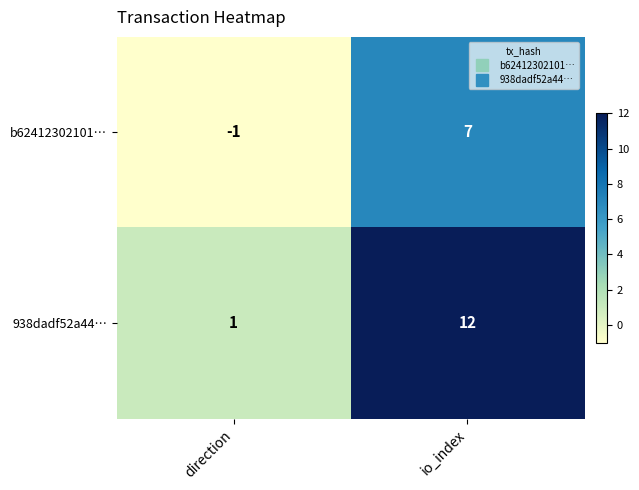

At which category is the sum across all series the highest?

io_index